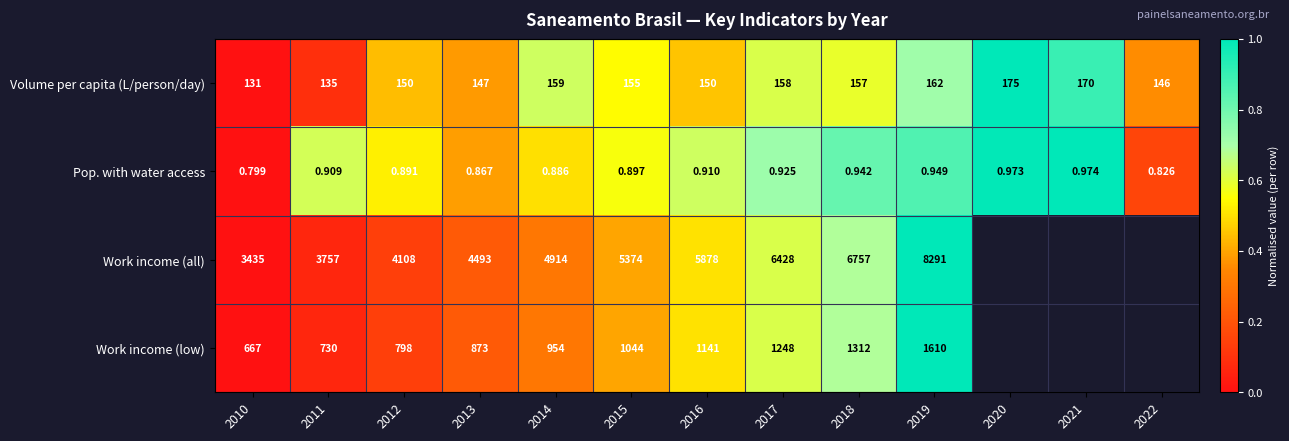

How many values in the Volume per capita (L/person/day) series are below 155?

6